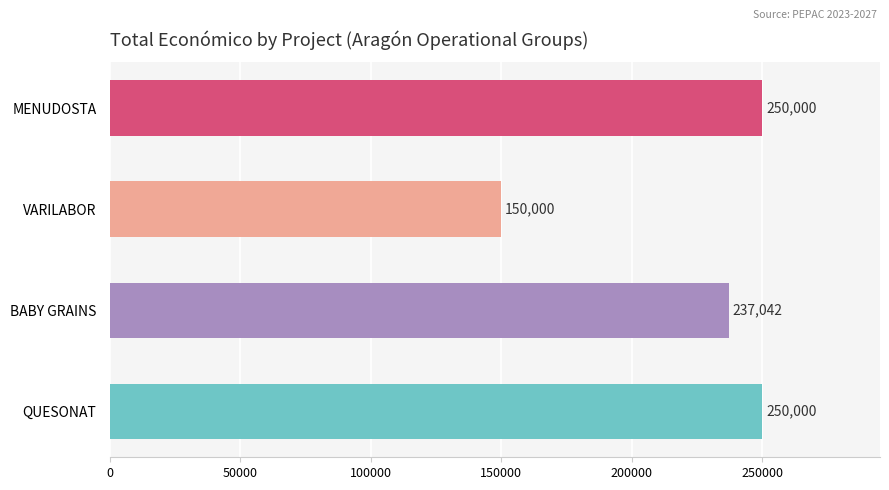

Reading bottom to top, extract all data points from this chart.

QUESONAT=250000	BABY GRAINS=237042	VARILABOR=150000	MENUDOSTA=250000